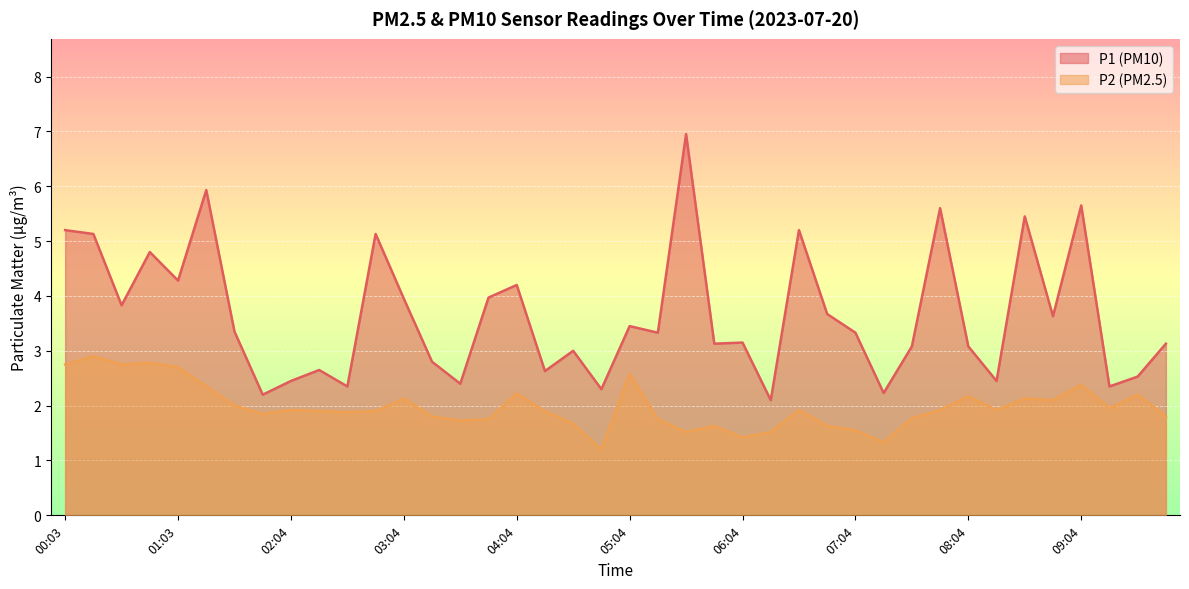

At how many categories does at least one series exceed 5?

9